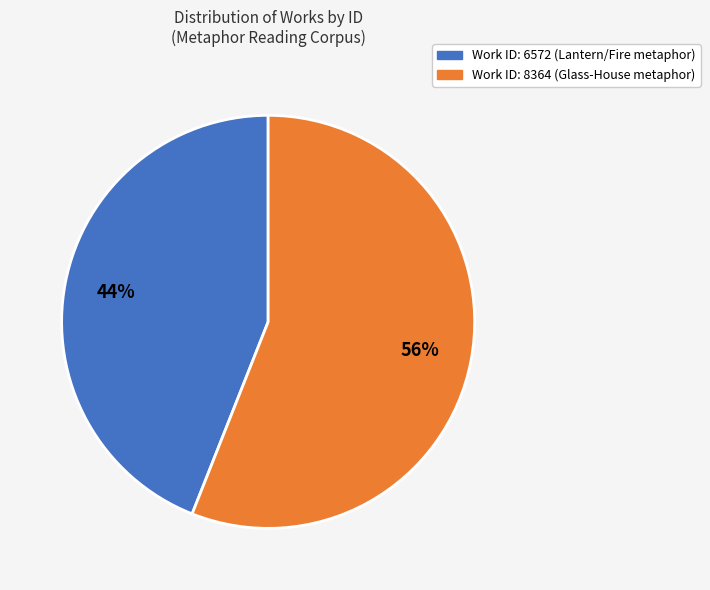

What is the smallest slice in the pie chart?

Work ID: 6572 (Lantern/Fire metaphor)